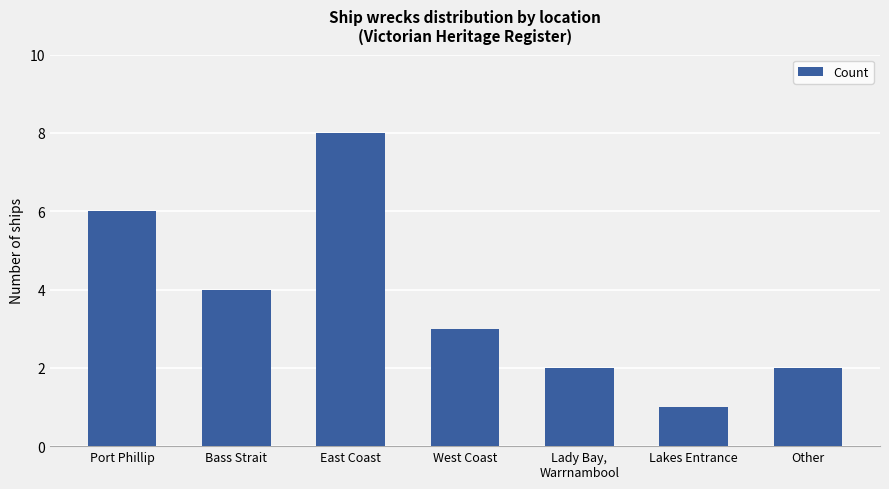

What is the average value?

4